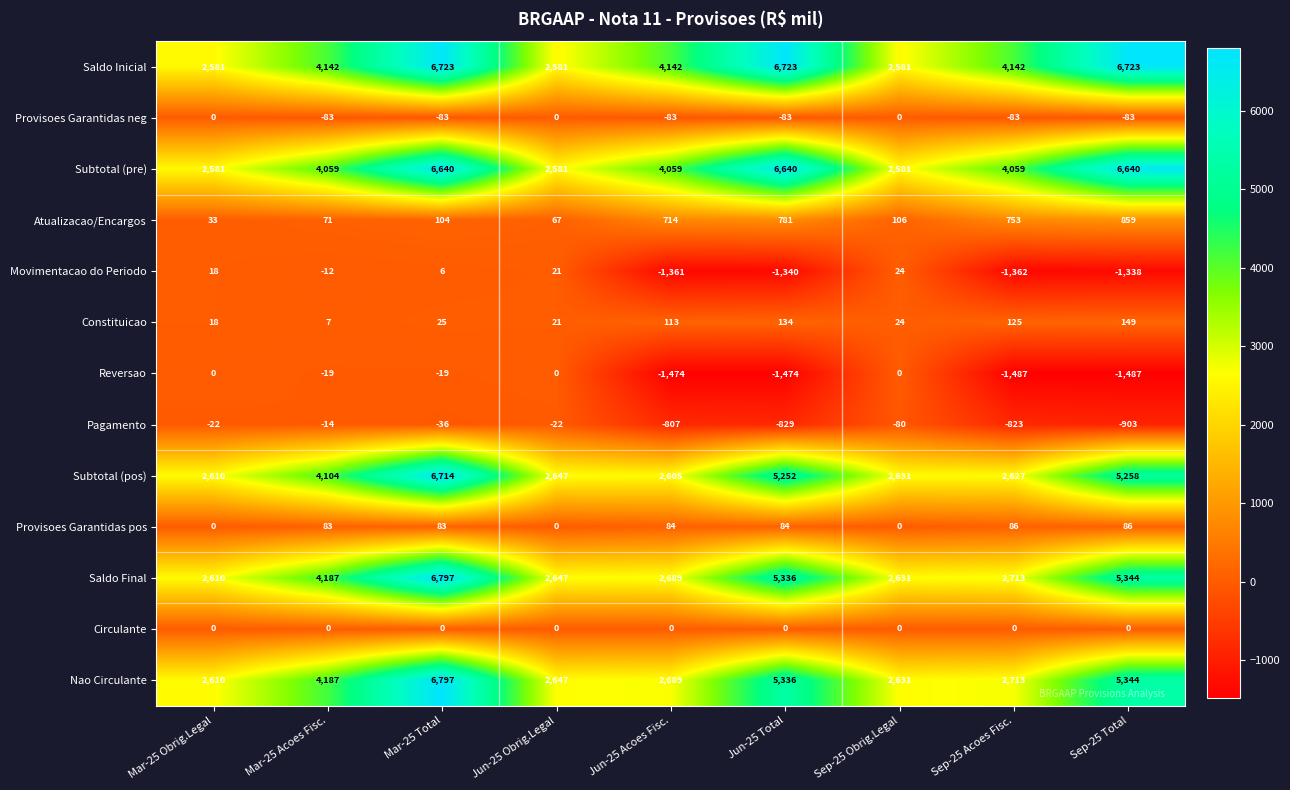

The Subtotal (pre) series shows 1634 at Sep-25 Obrig.Legal. True or false?

False